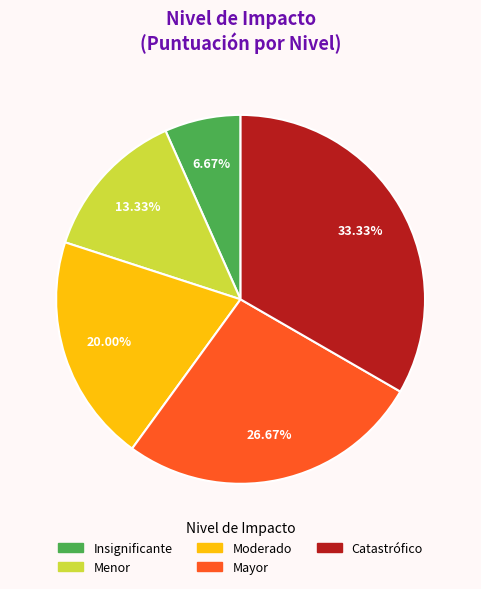

Do Insignificante and Catastrófico together represent more than half of the pie?

No